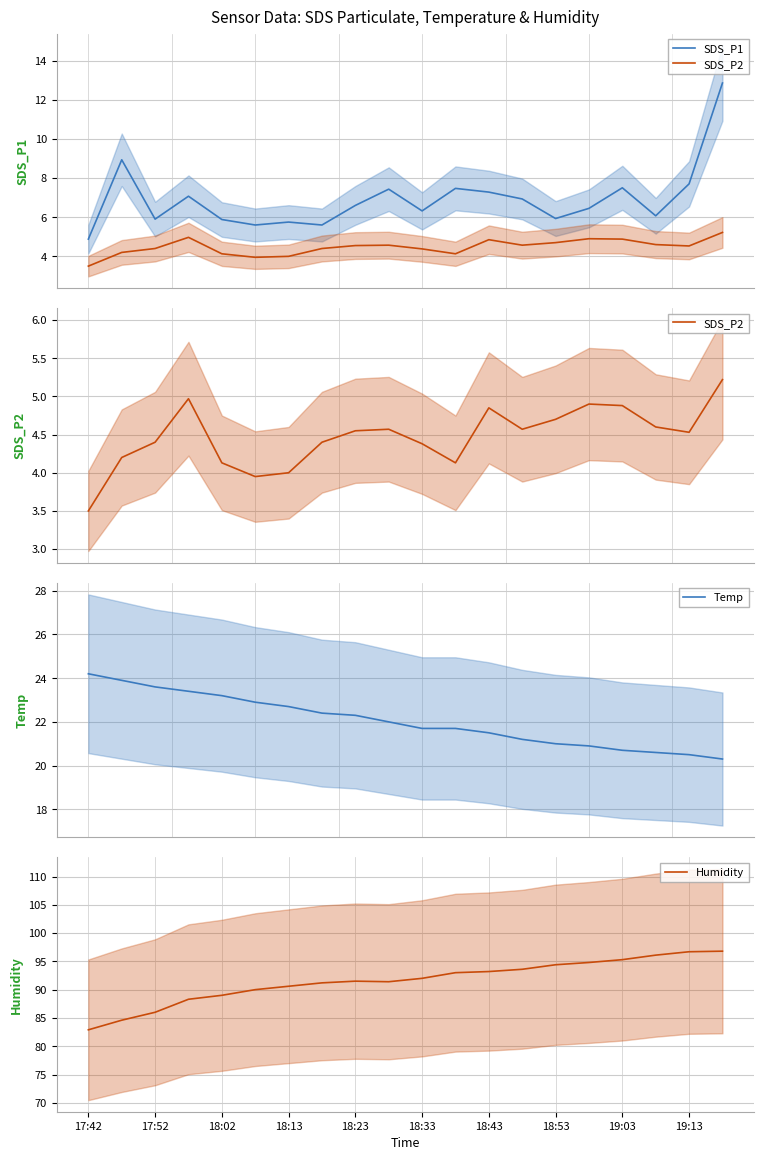

What is the maximum value for Temp?

24.2